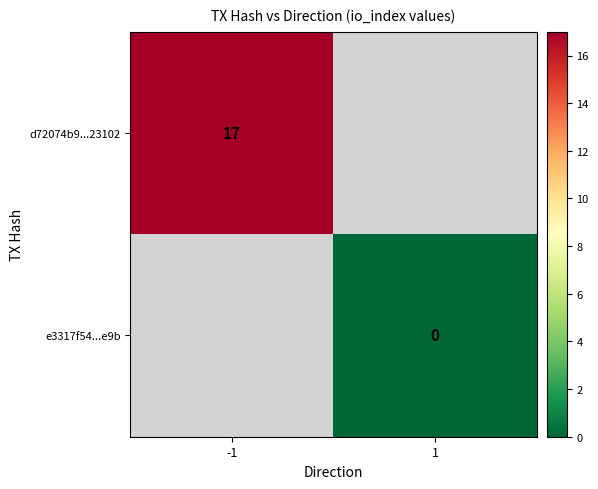

How many data points does each series have?

2